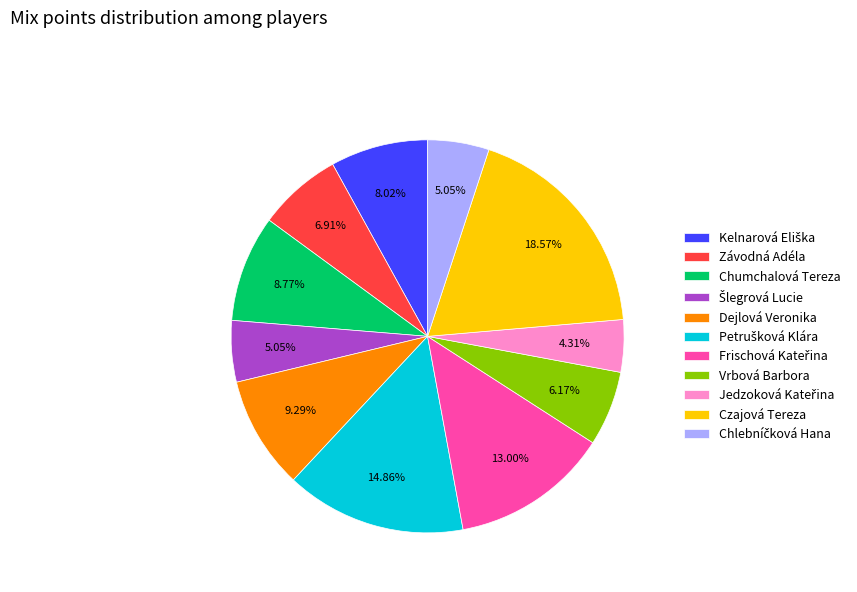

Does any single category account for the majority?

No